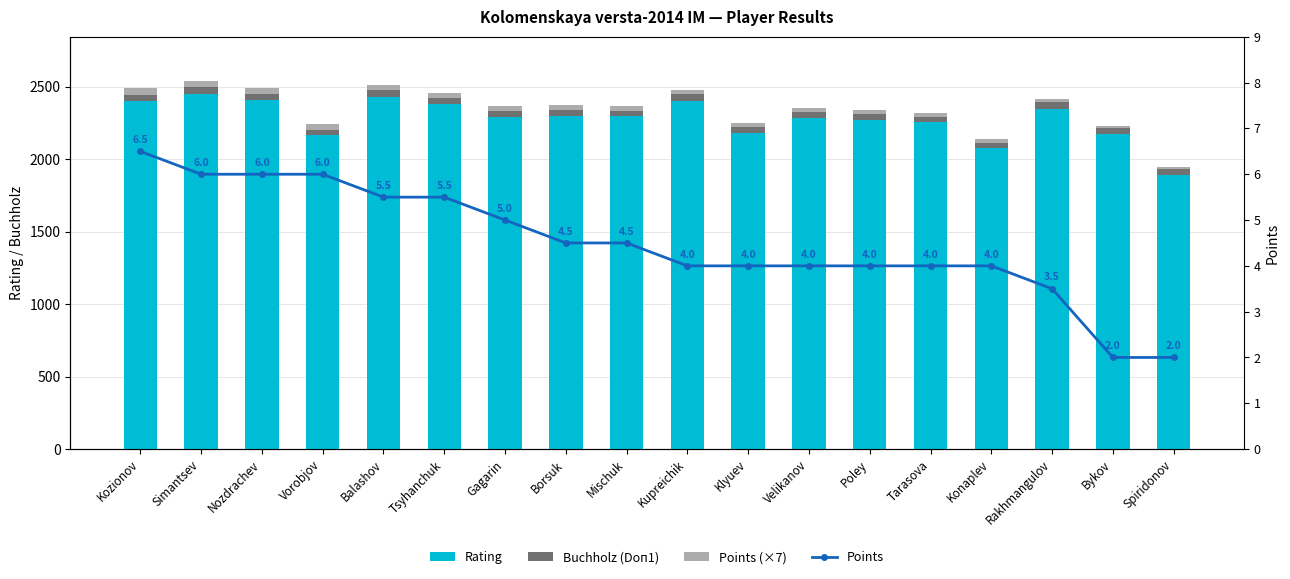

Which has a higher value, Bykov or Simantsev?

Simantsev